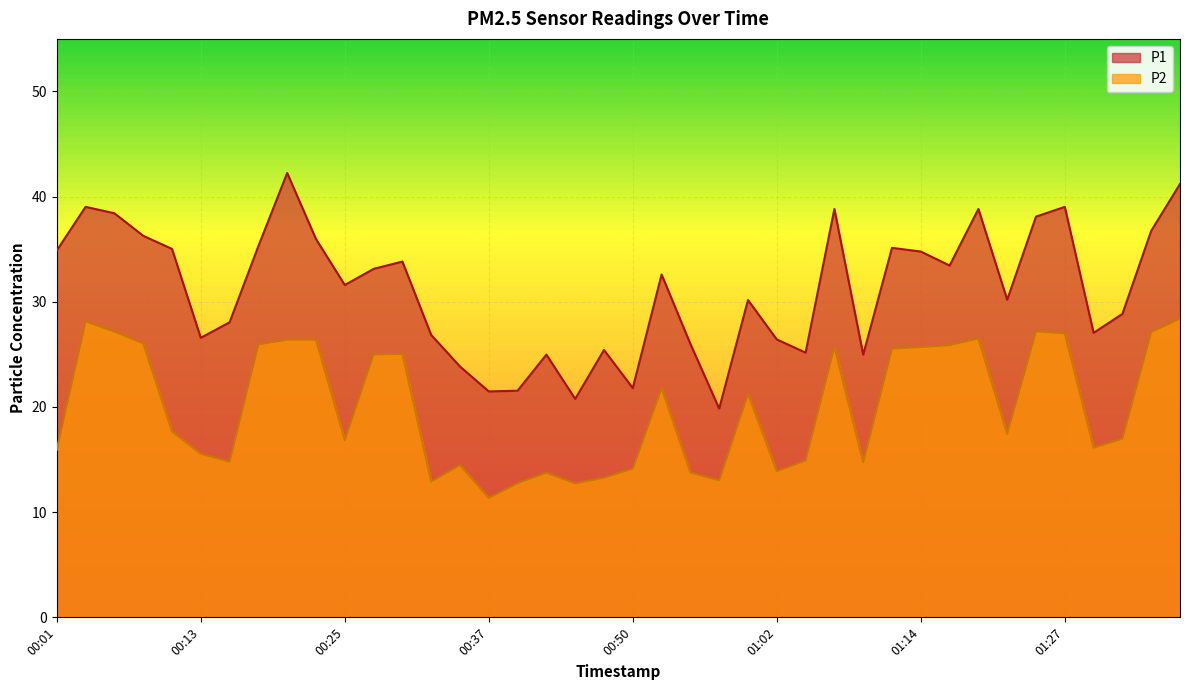

How many lines are shown in the chart?

2